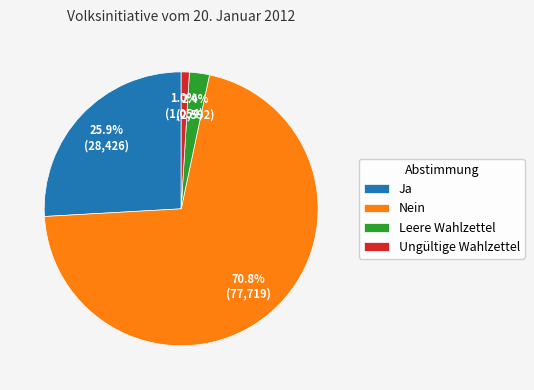

What is the smallest slice in the pie chart?

Ungültige Wahlzettel